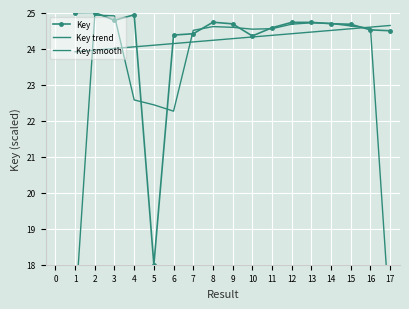

Rank the series at 14 from highest to lowest value.

Key, Key smooth, Key trend